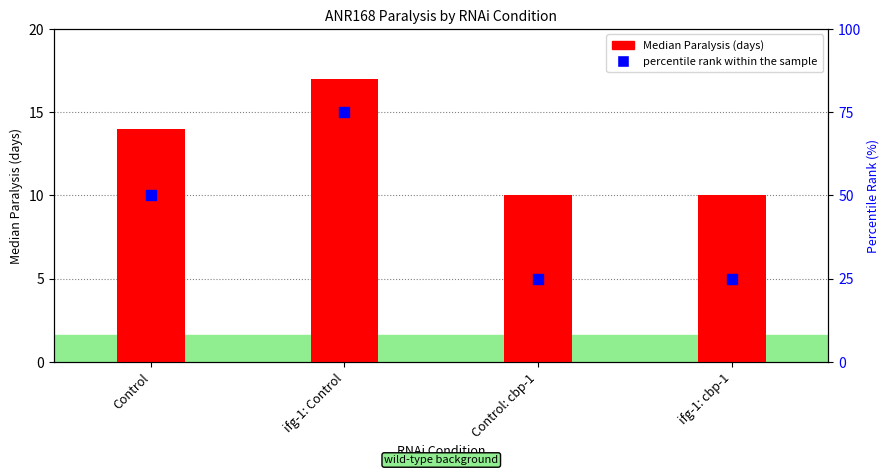

Which series contains the lowest Y value?

Median Paralysis (days)